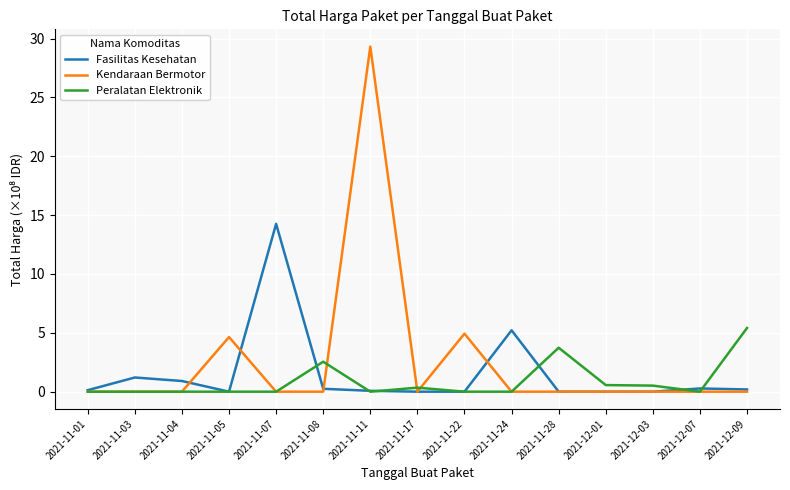

Rank the series by their maximum value, from highest to lowest.

Kendaraan Bermotor, Fasilitas Kesehatan, Peralatan Elektronik